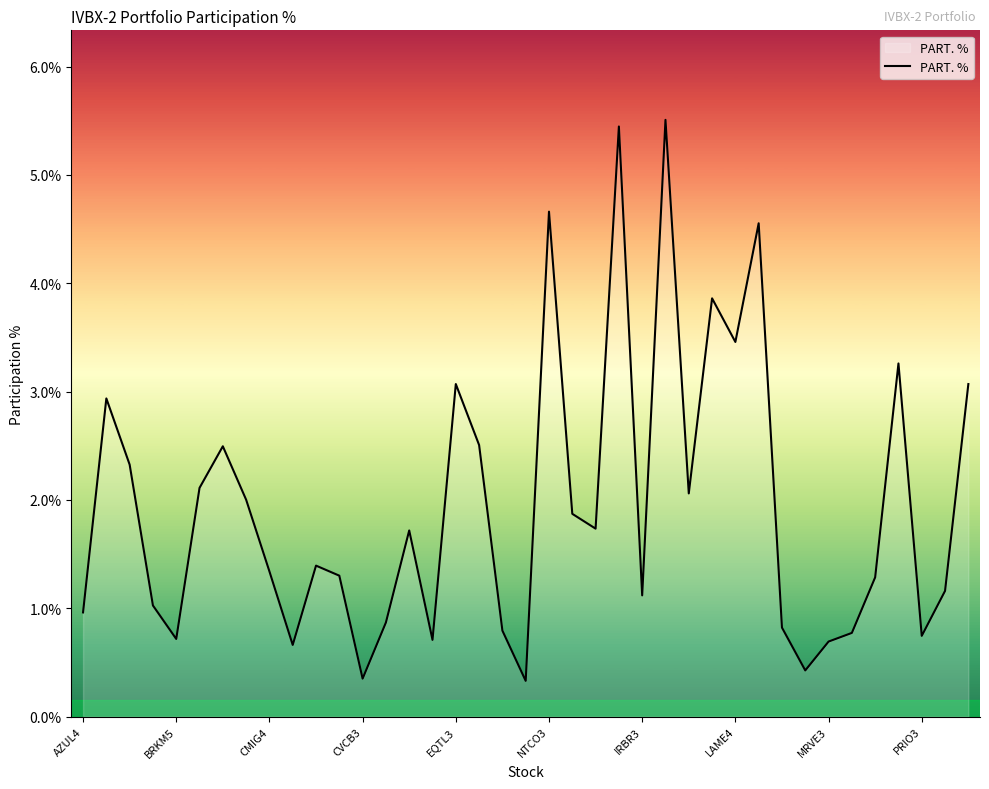

Does the chart have visible grid lines?

No